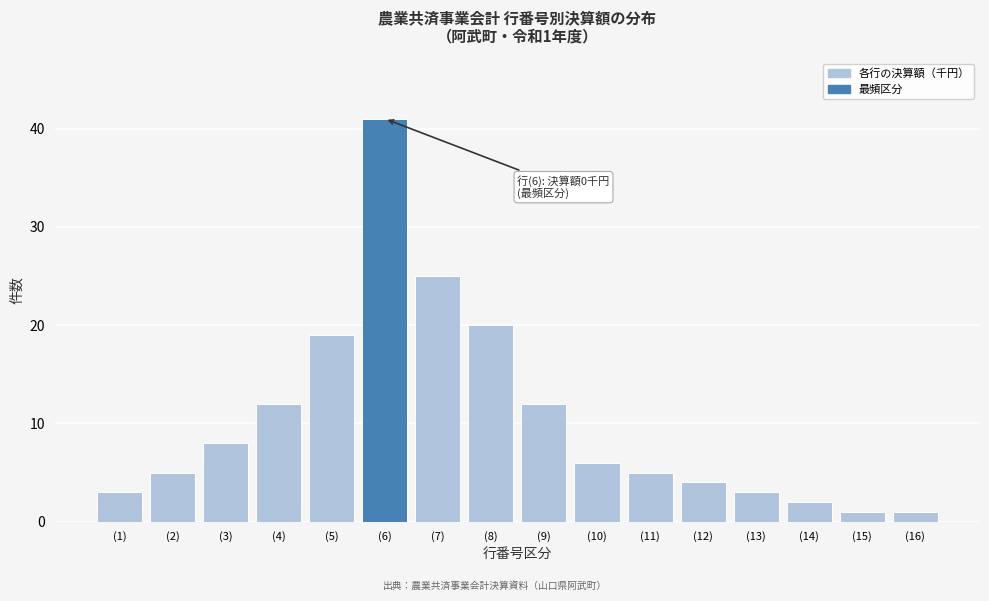

Reading right to left, list all the values displayed in this chart.

(16)=1	(15)=1	(14)=2	(13)=3	(12)=4	(11)=5	(10)=6	(9)=12	(8)=20	(7)=25	(6)=41	(5)=19	(4)=12	(3)=8	(2)=5	(1)=3